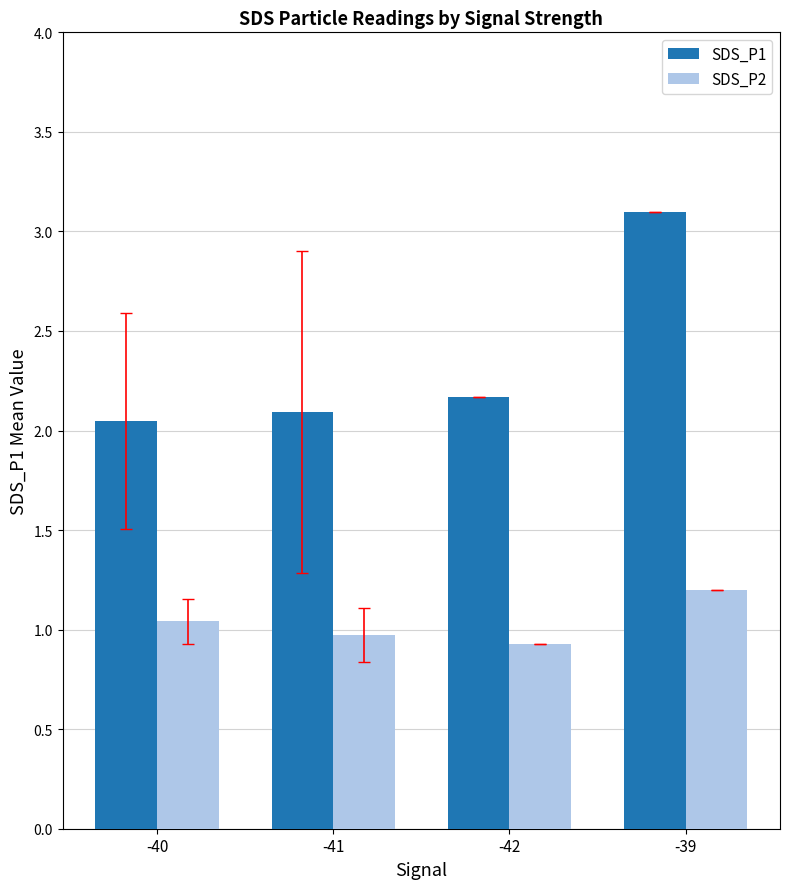

The SDS_P1 series shows 0.7 at -41. True or false?

False